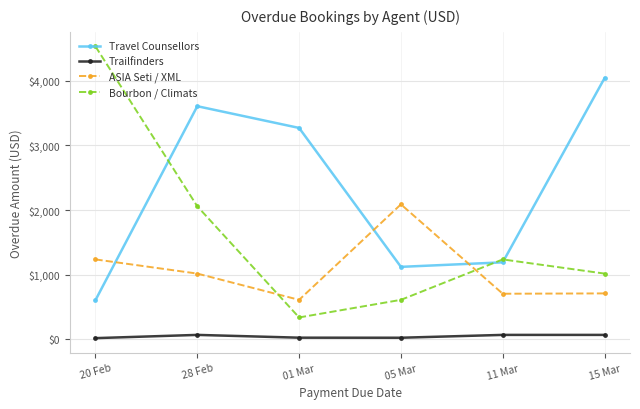

What is the total value across all series at 15 Mar?

5839.6